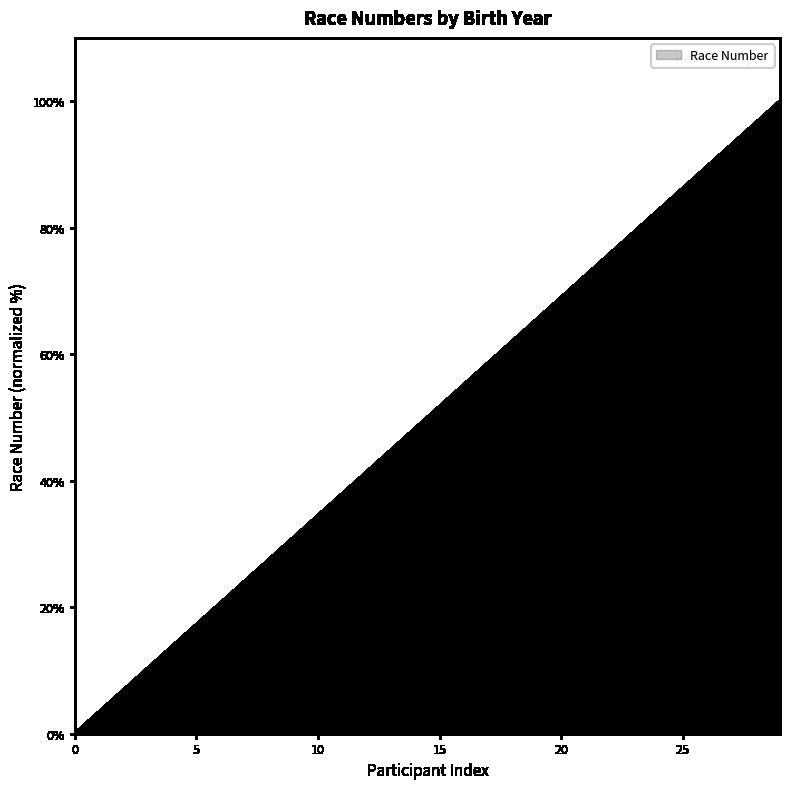

What is the difference between the maximum and minimum values?

100.0